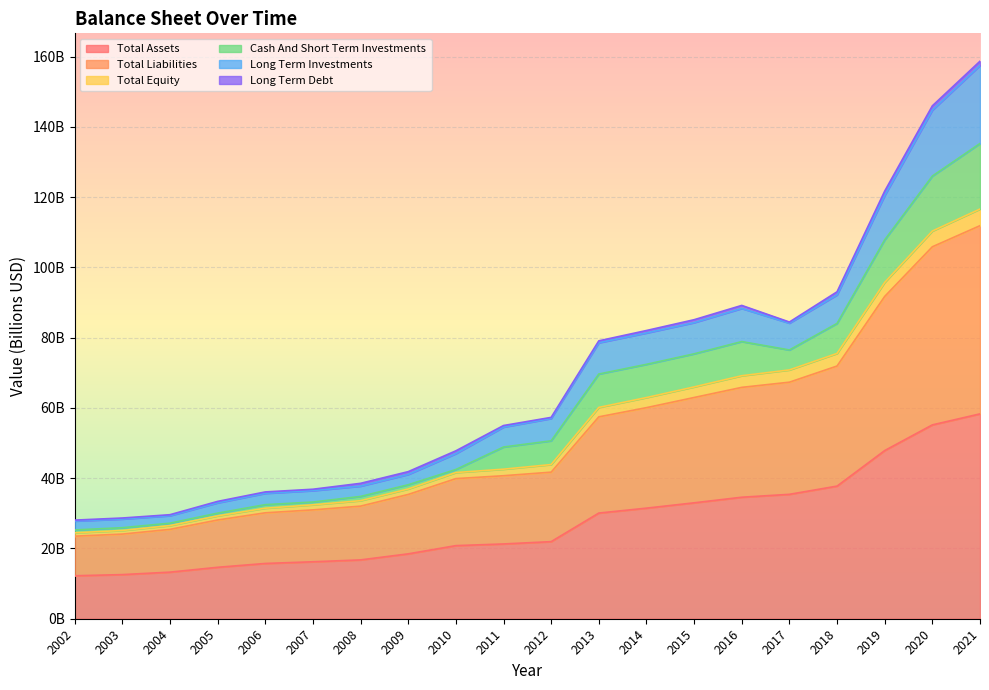

The value of Total Equity at 2006 is 52.1. True or false?

False